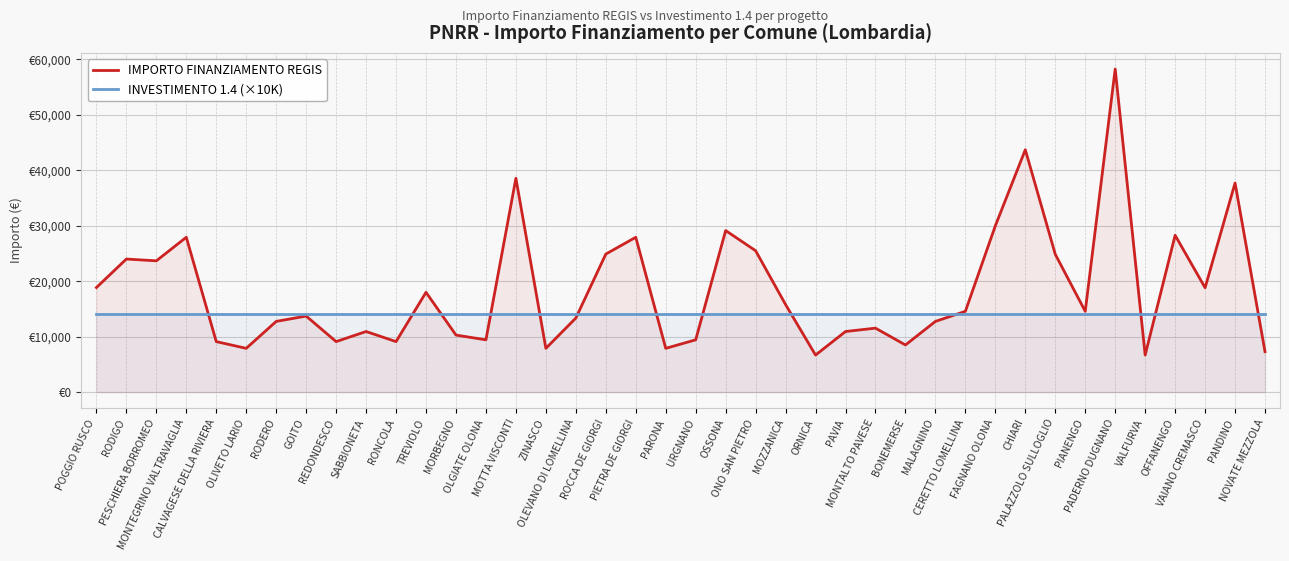

At how many categories does at least one series exceed 50321?

1